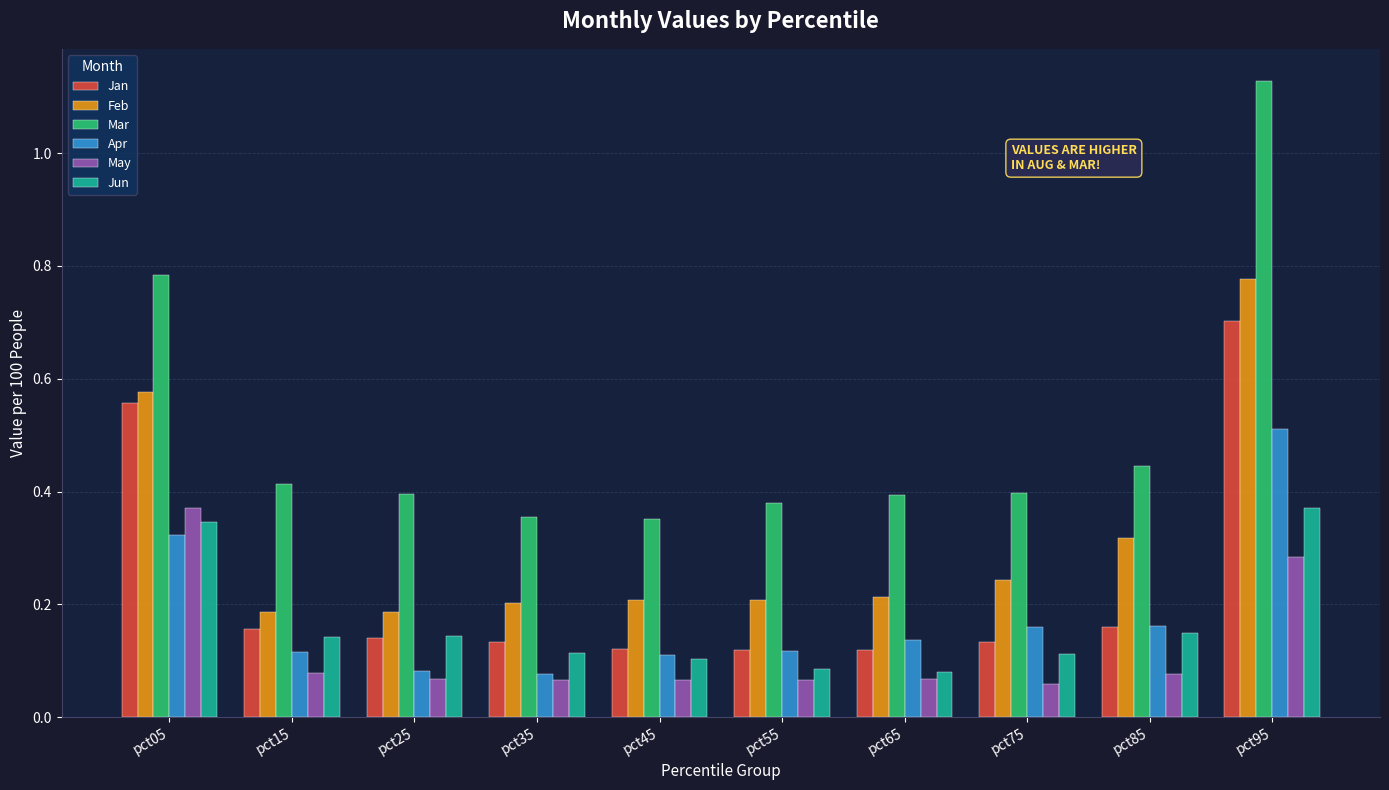

What is the maximum value for Jan?

0.7